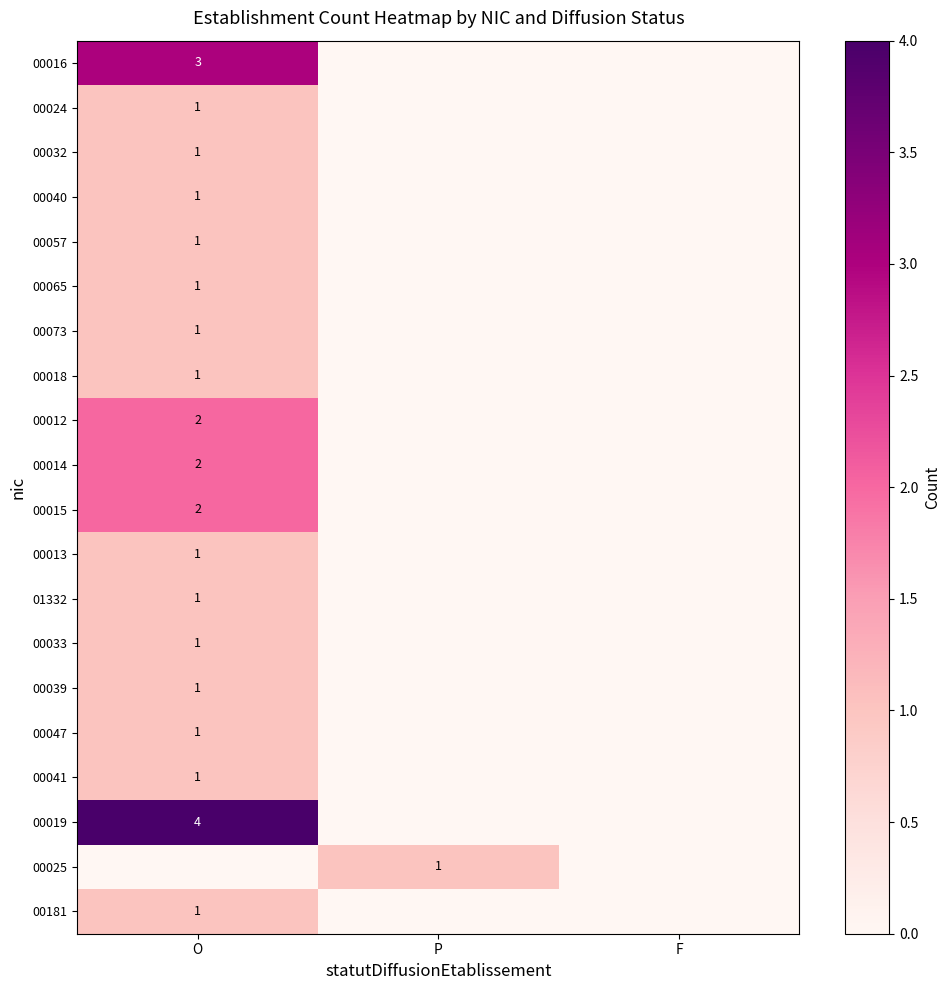

Is it true that 00019 equals 4 at O?

True